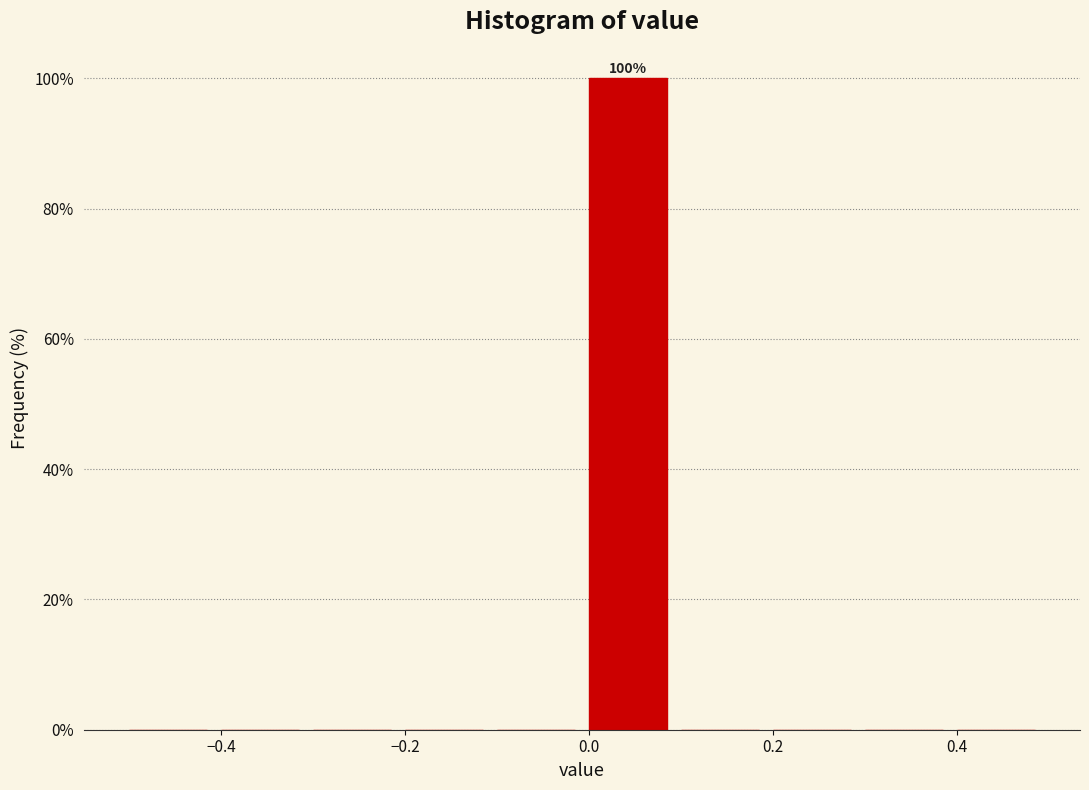

Over which range of the x-axis is the bar tallest?

0.0 to 0.1